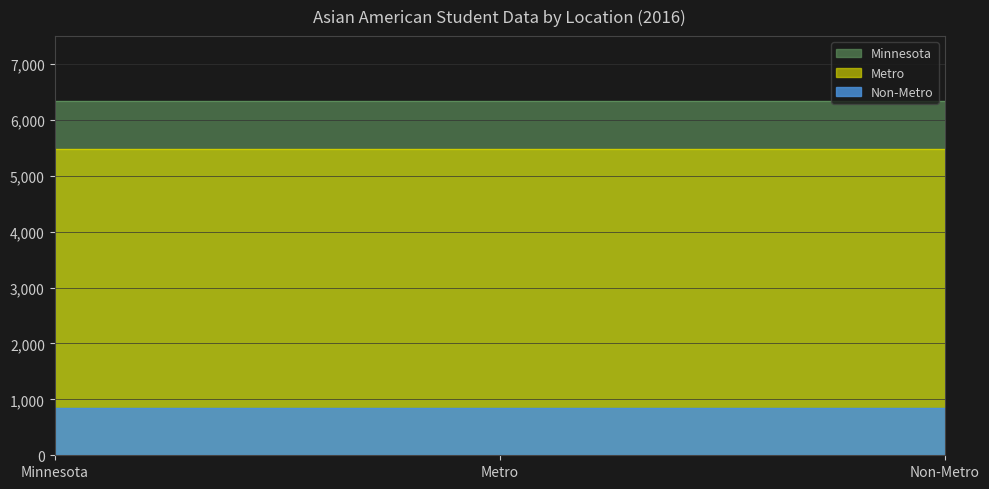

Does the chart have visible grid lines?

Yes